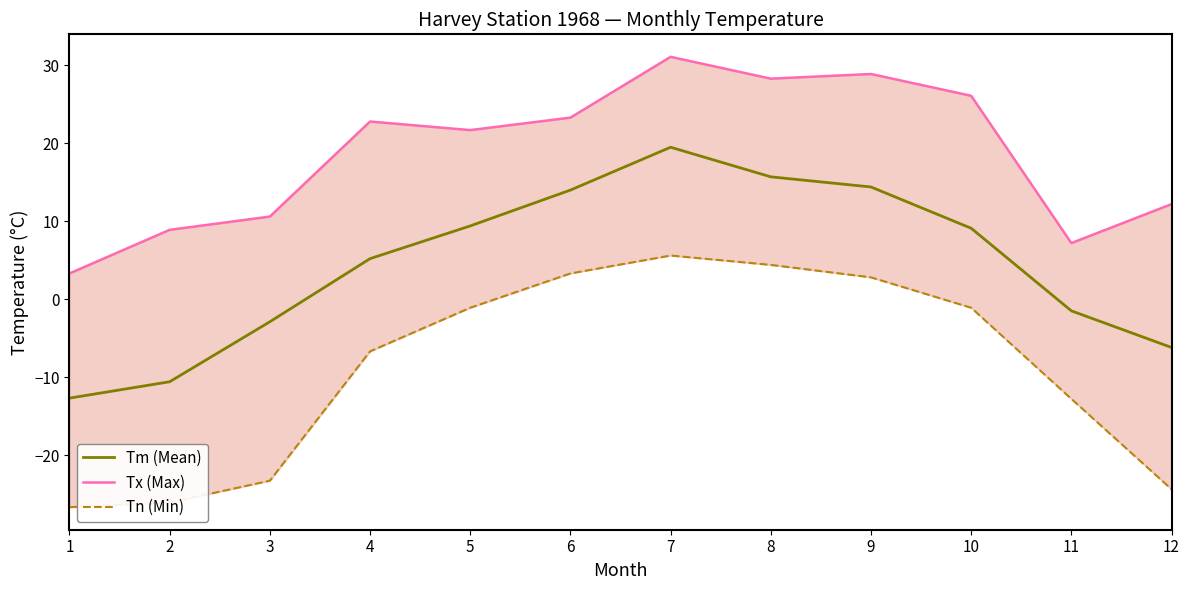

How many negative values does the Tm (Mean) series have?

5